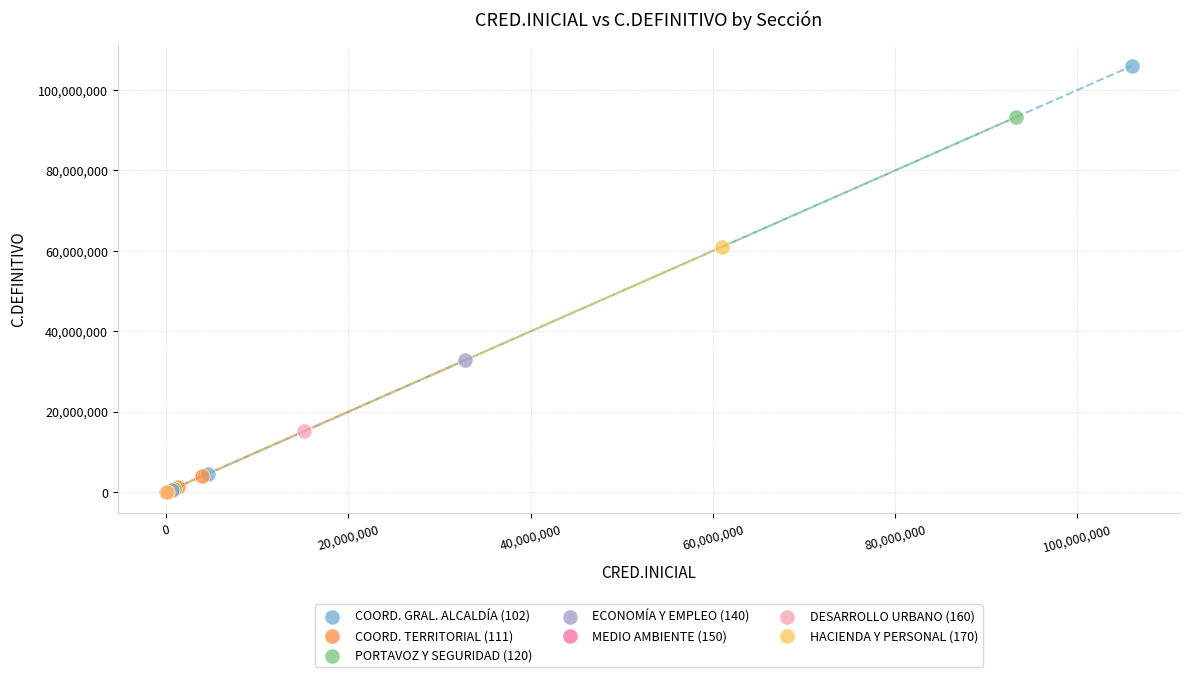

What are all the series names shown in the legend?

COORD. GRAL. ALCALDÍA (102), COORD. TERRITORIAL (111), PORTAVOZ Y SEGURIDAD (120), ECONOMÍA Y EMPLEO (140), MEDIO AMBIENTE (150), DESARROLLO URBANO (160), HACIENDA Y PERSONAL (170)